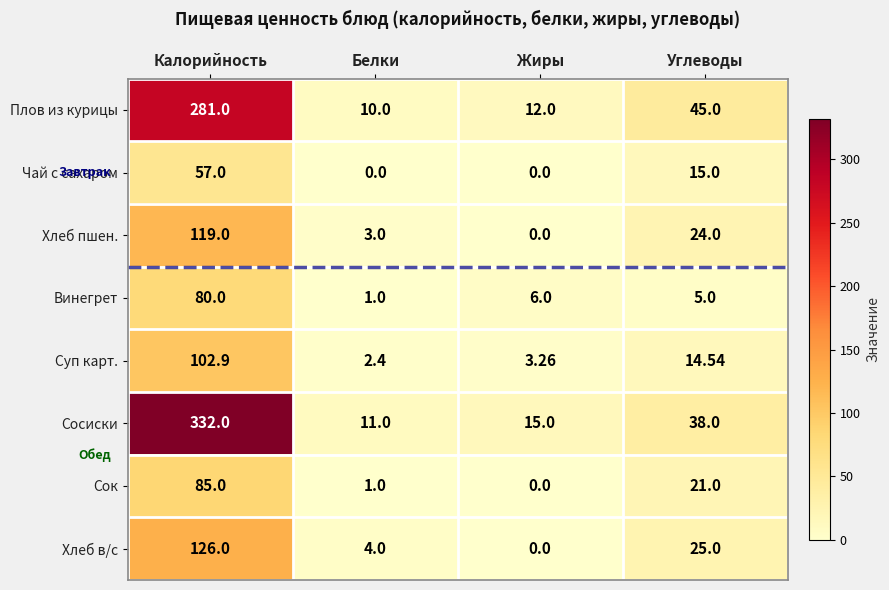

At which category is the sum across all series the highest?

Калорийность